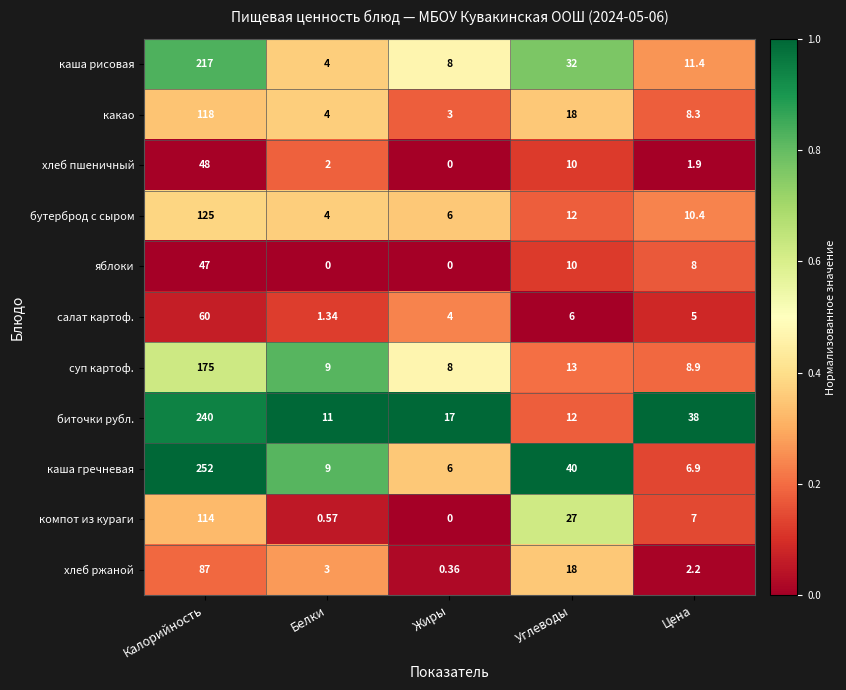

Which category has the lowest value in the каша гречневая series?

Жиры